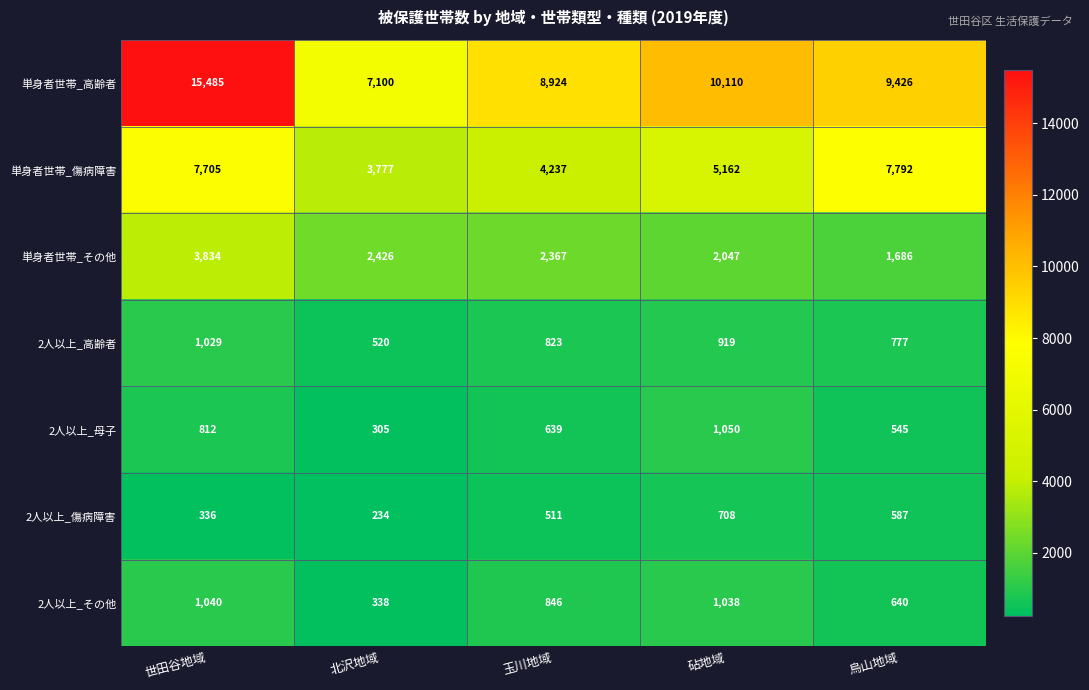

What is the total value across all series at 世田谷地域?

30241